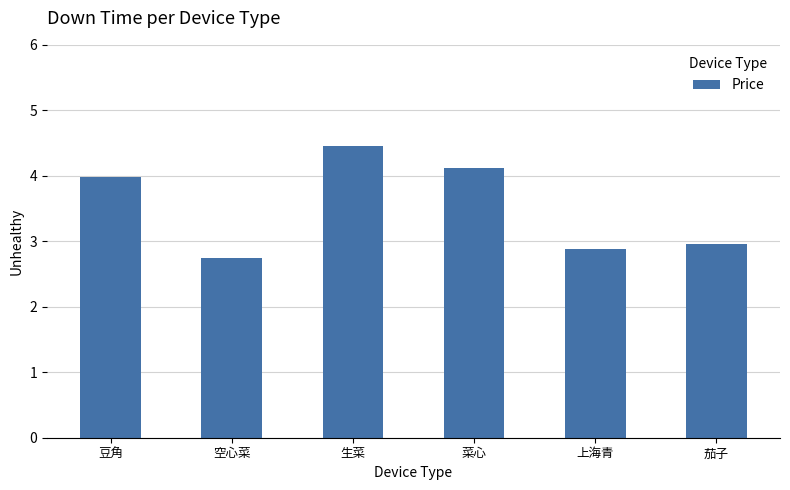

Rank the categories by value from highest to lowest.

生菜, 菜心, 豆角, 茄子, 上海青, 空心菜